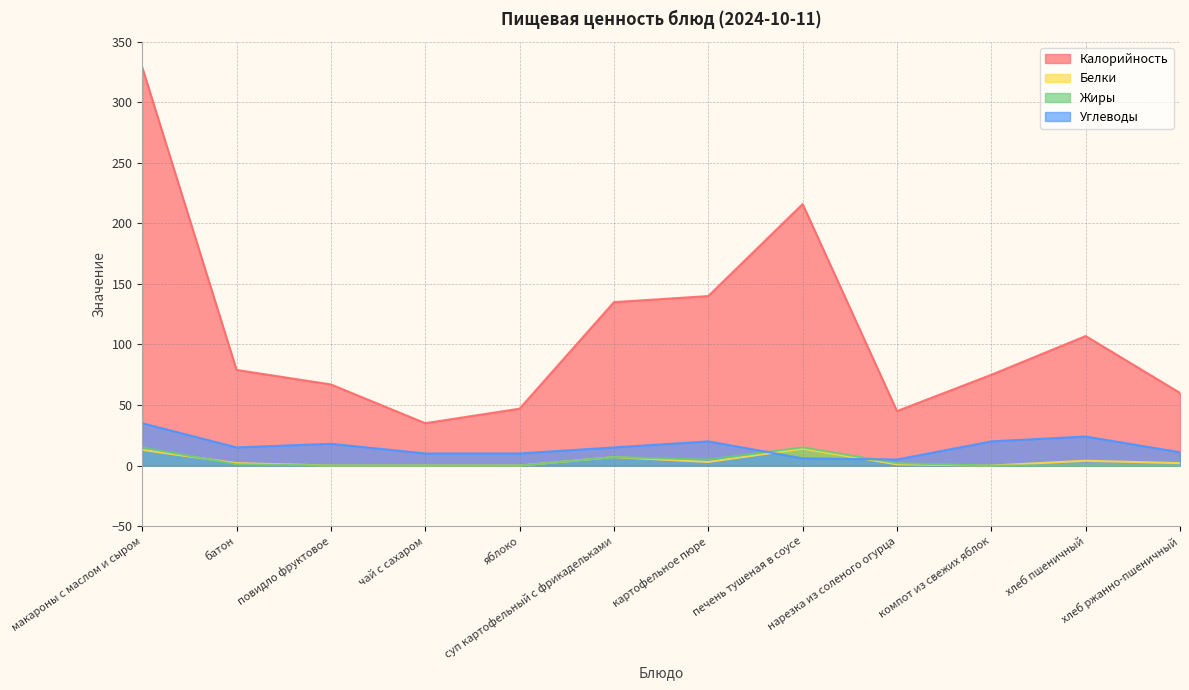

Which label corresponds to the largest value in the chart?

макароны с маслом и сыром